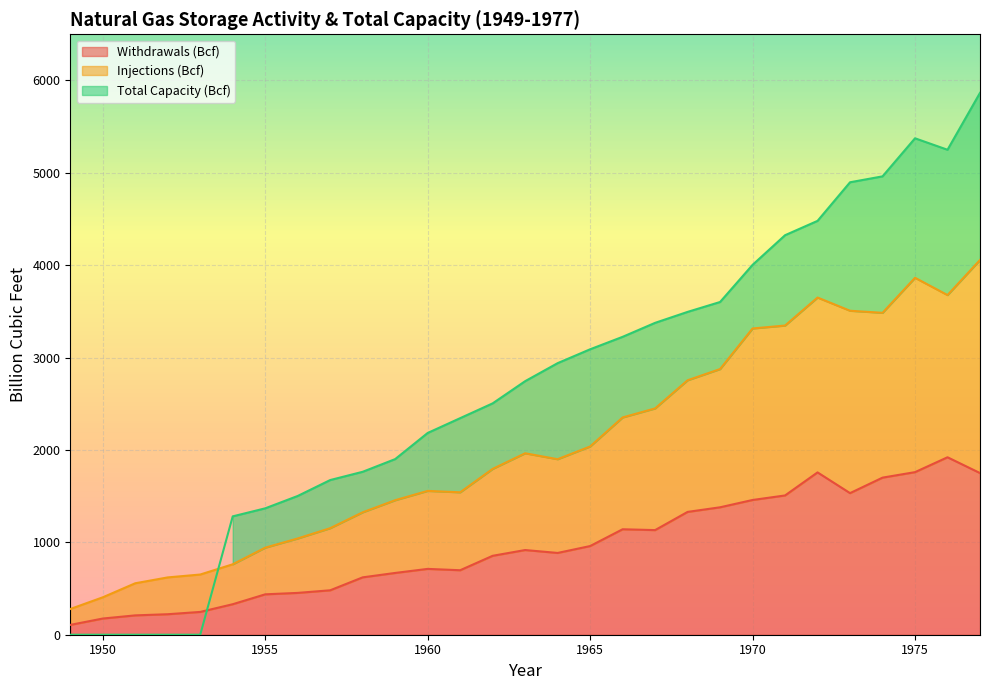

What is the lowest value of the Withdrawals (Bcf) series?

106.4